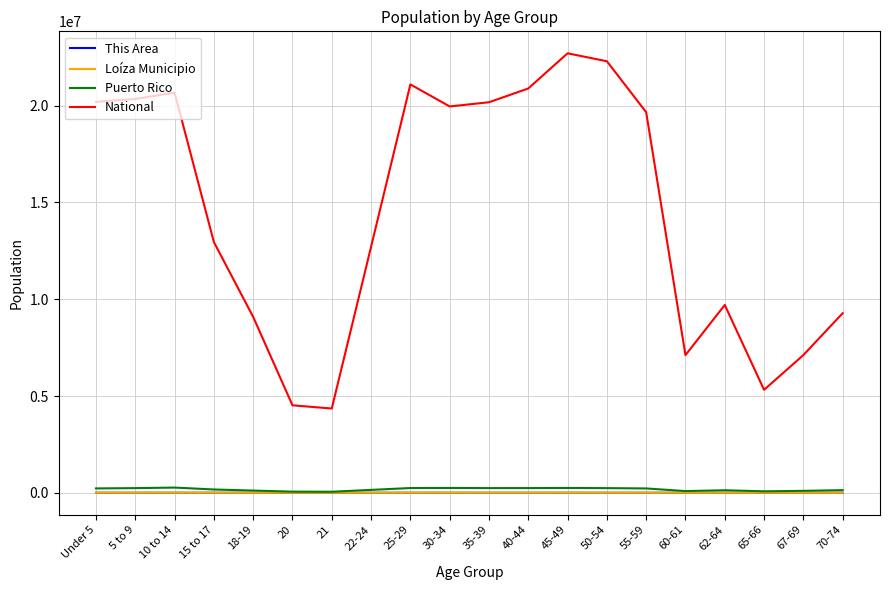

What is the difference between the maximum and minimum values in the National series?

18354297